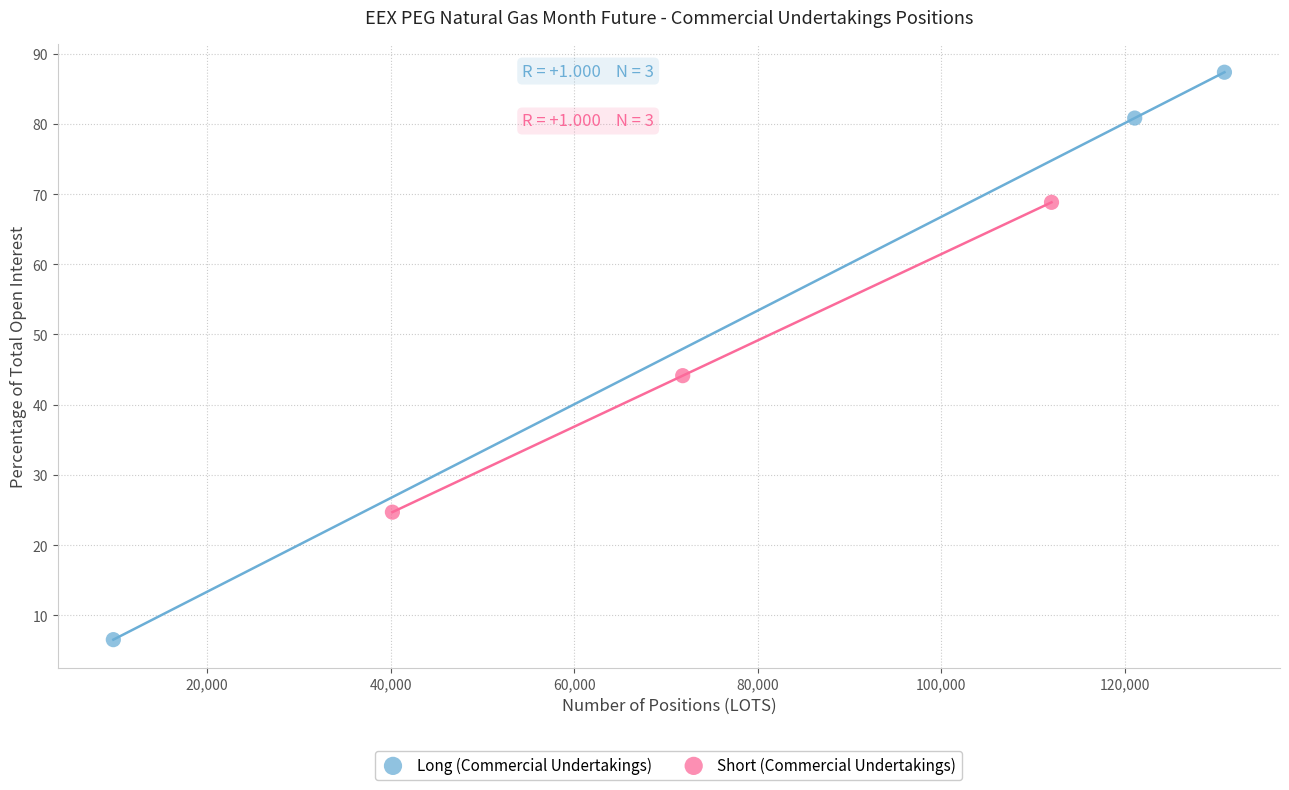

Which series contains the lowest Y value?

Long (Commercial Undertakings)